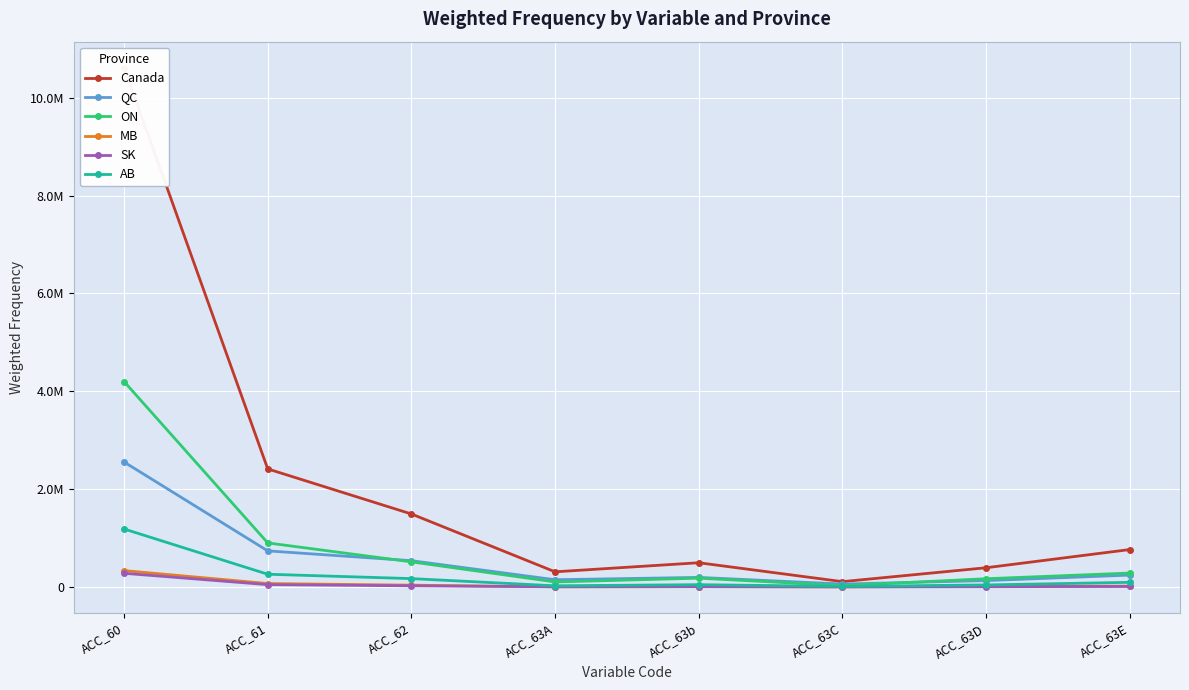

At how many categories does at least one series exceed 1508998?

2